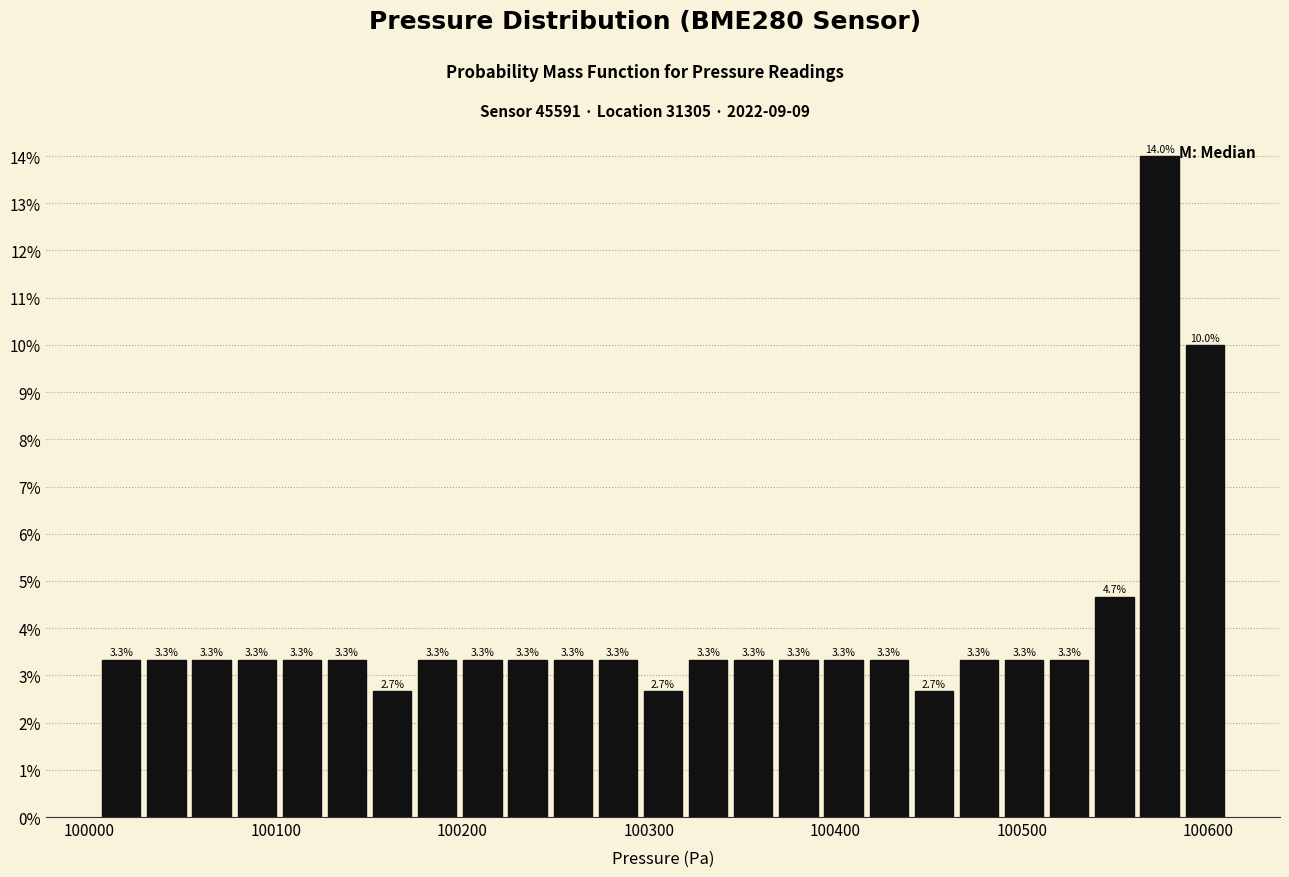

Read against the x-axis, roughly where is the centre of the tallest bar?

100570